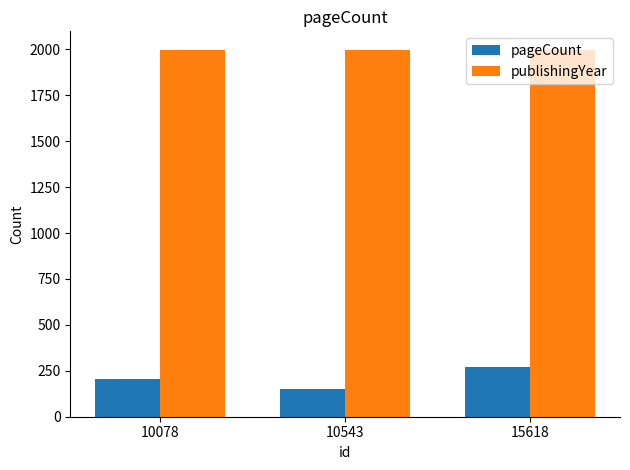

Which category has the highest value in the pageCount series?

15618